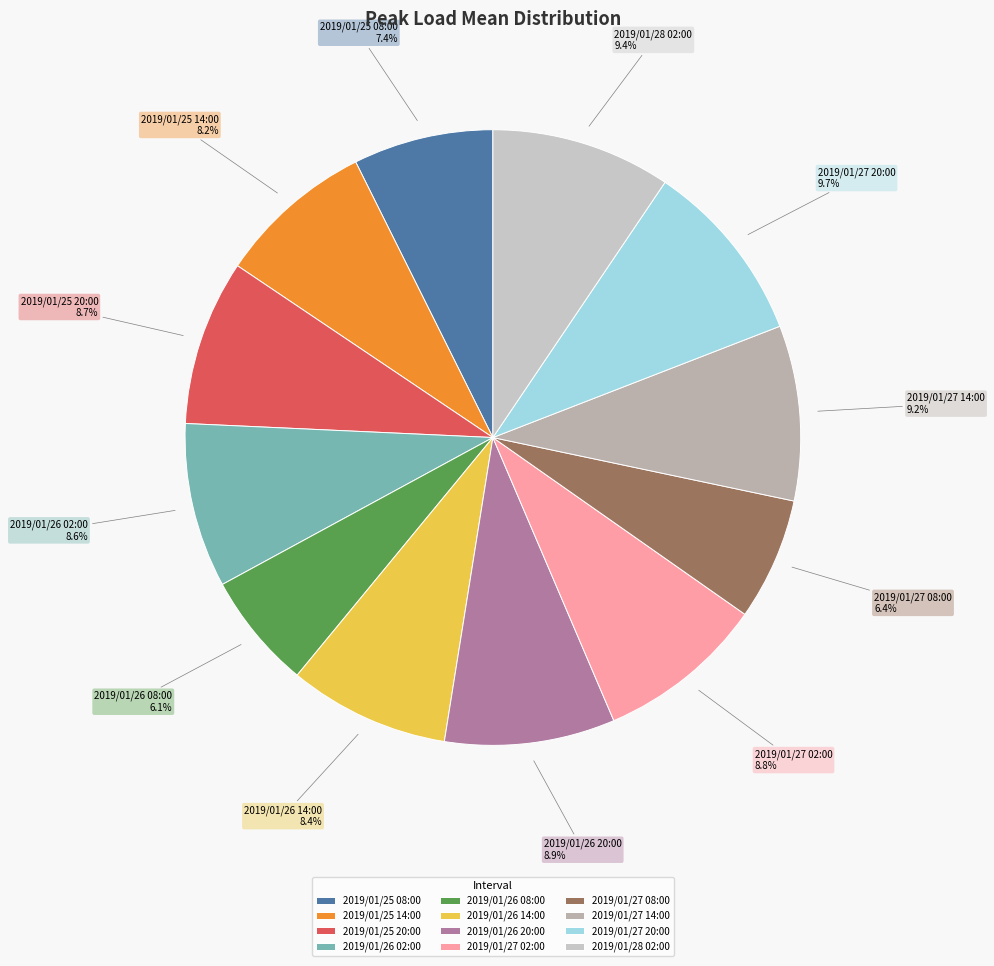

True or false: 2019/01/26 20:00 accounts for 9% of the total.

True